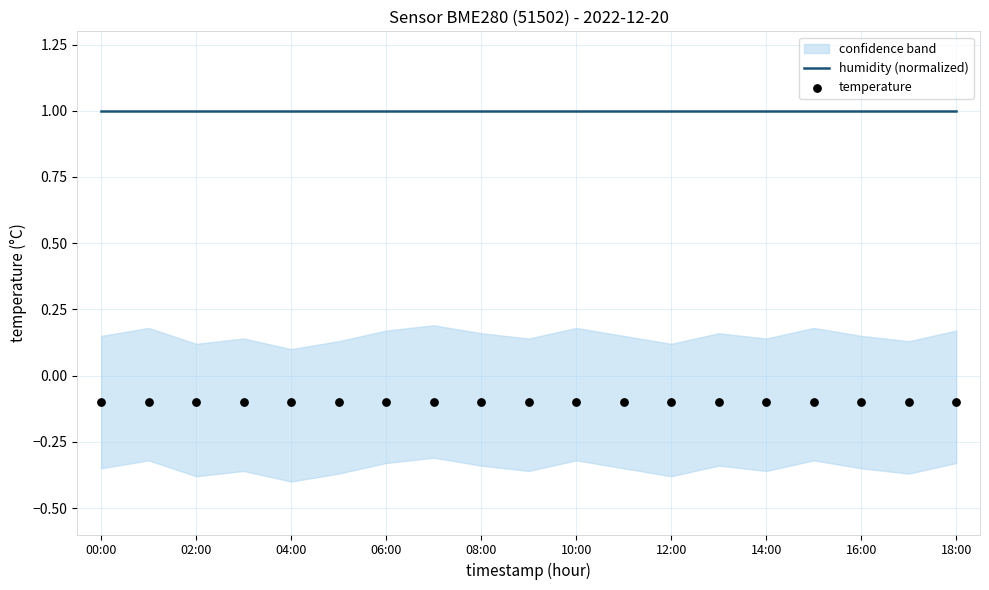

Is the value of temperature at 11 greater than the value of humidity (normalized) at 15?

No